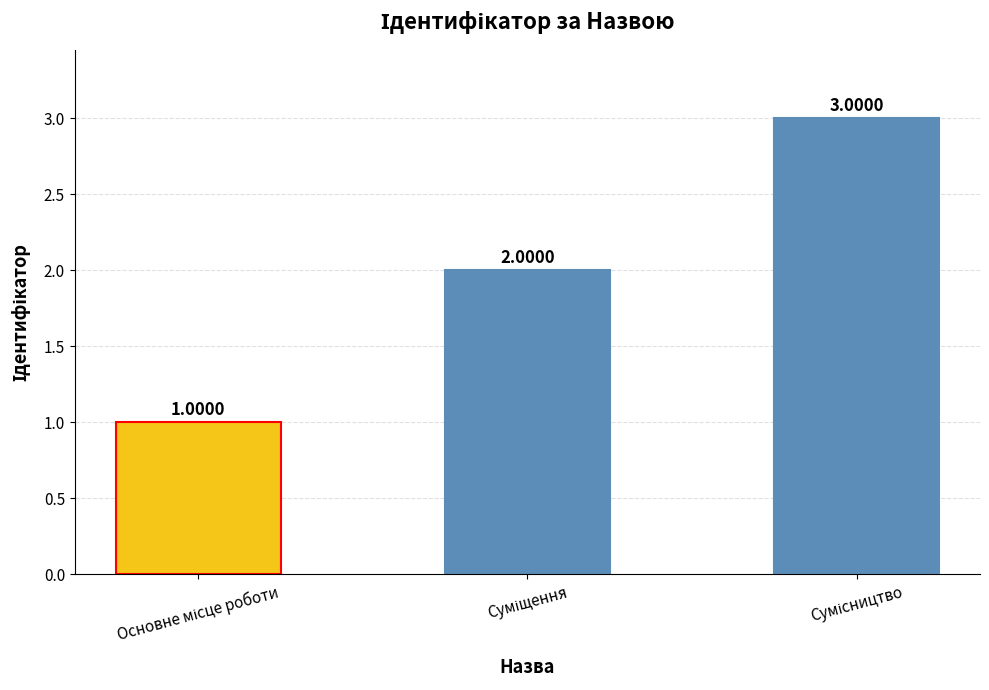

Where is the data nearest to the value 2?

Суміщення